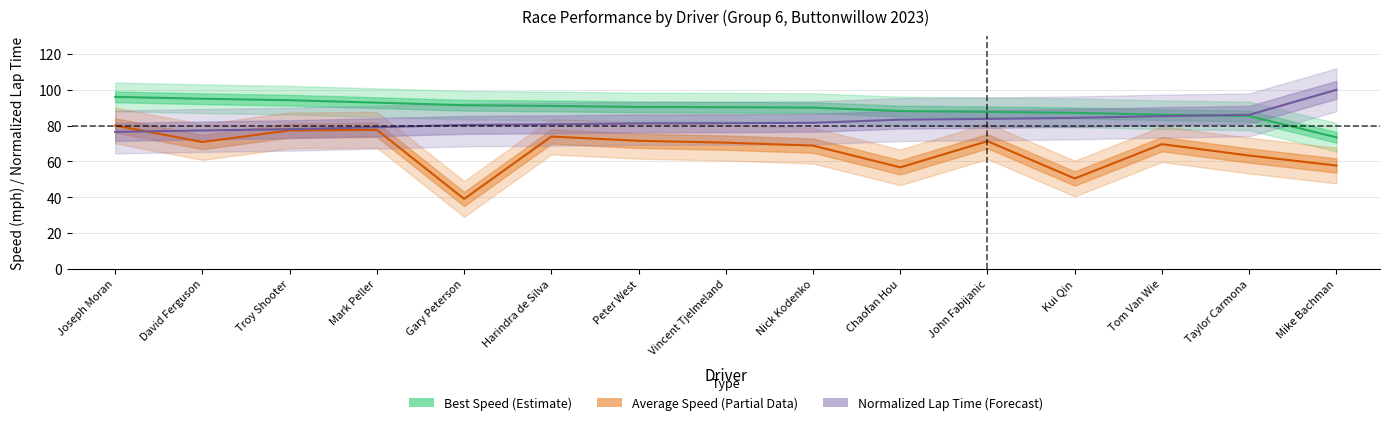

What is the value of the Best Speed point at the 4th from the left?

92.8